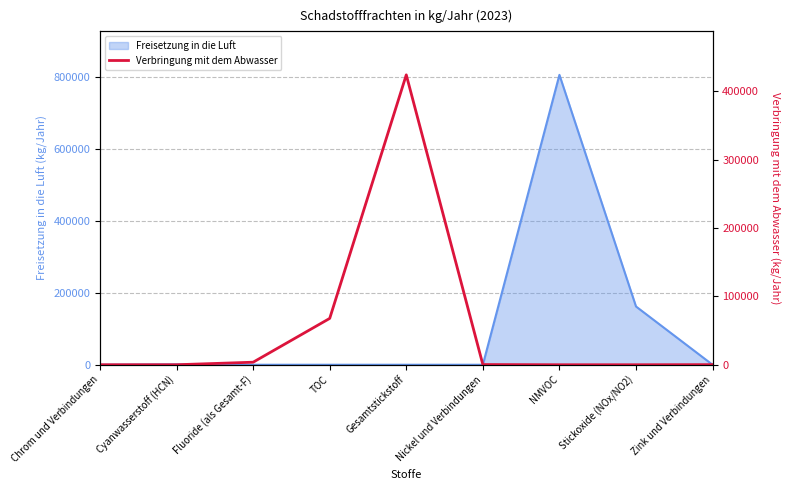

True or false: there are more than 0 points higher than both neighbors.

True